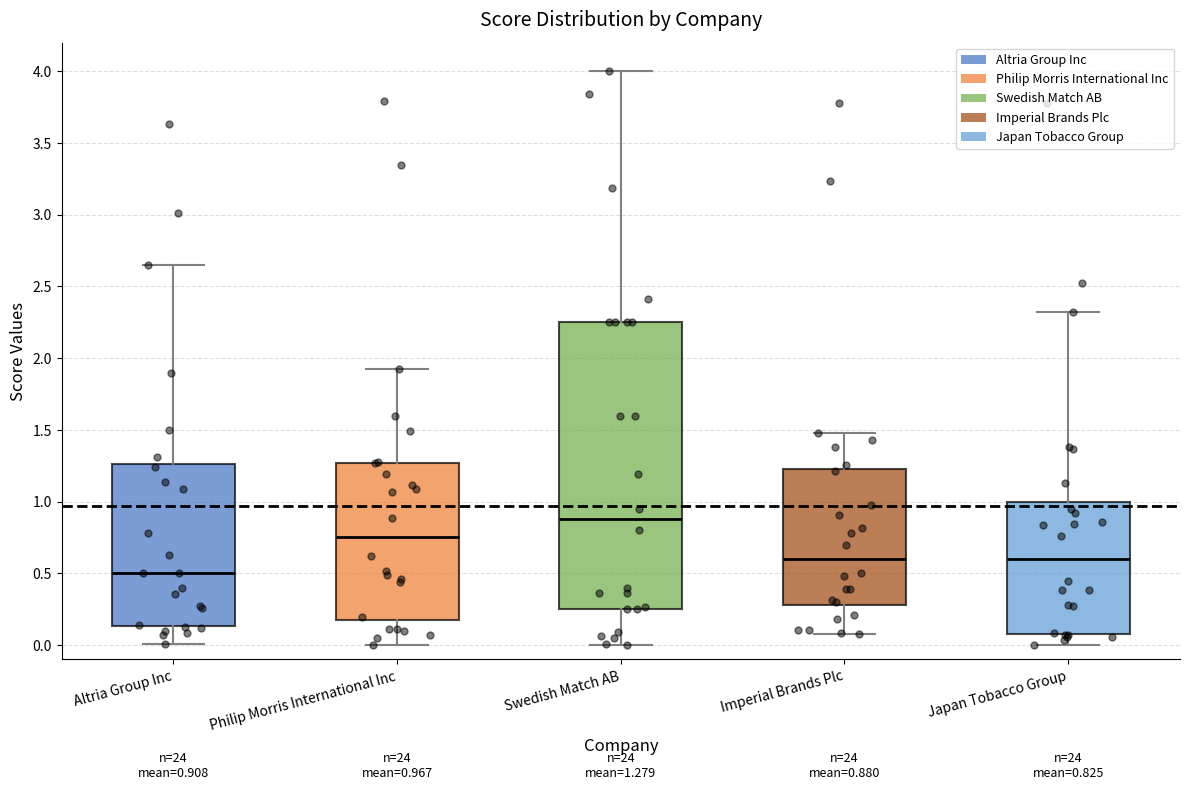

Comparing the boxes themselves (not the whiskers), which one is the tallest?

Swedish Match AB